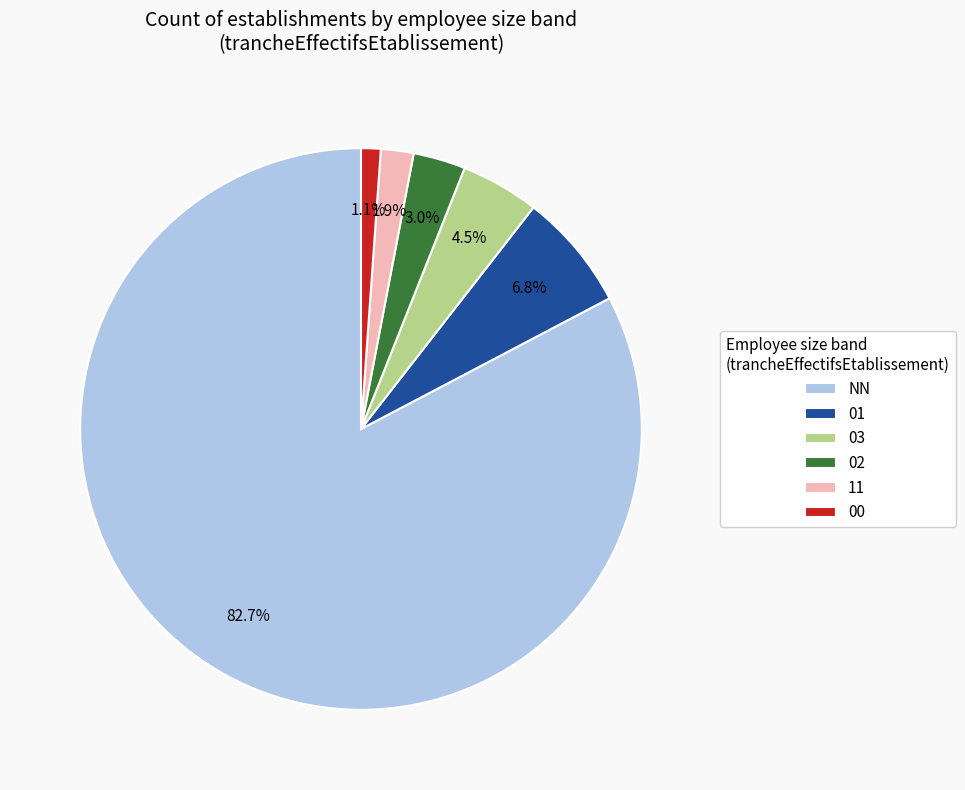

The 00 slice represents 1% of the pie. True or false?

True